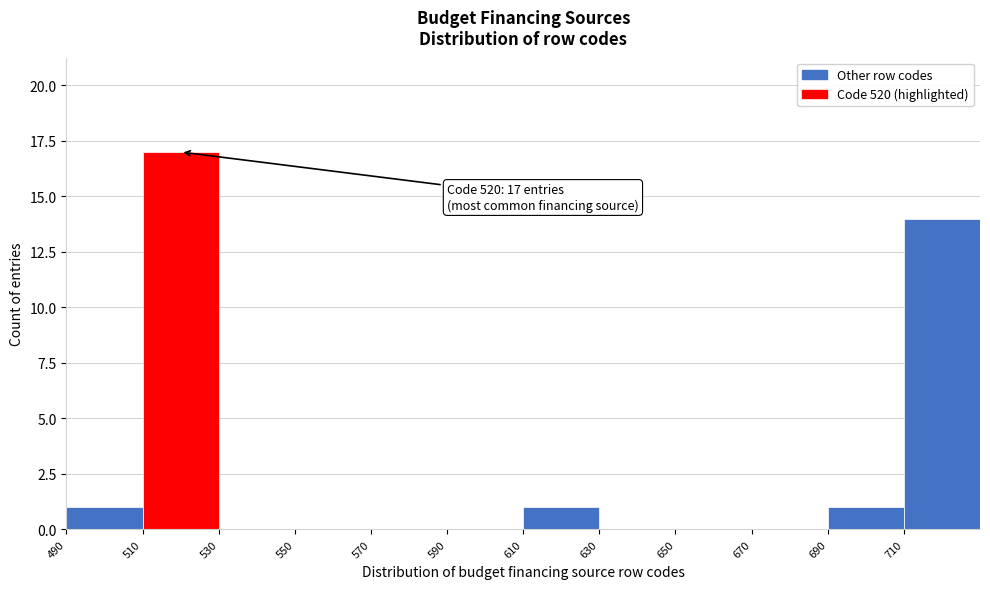

Which range on the x-axis has the tallest bar?

510 to 530